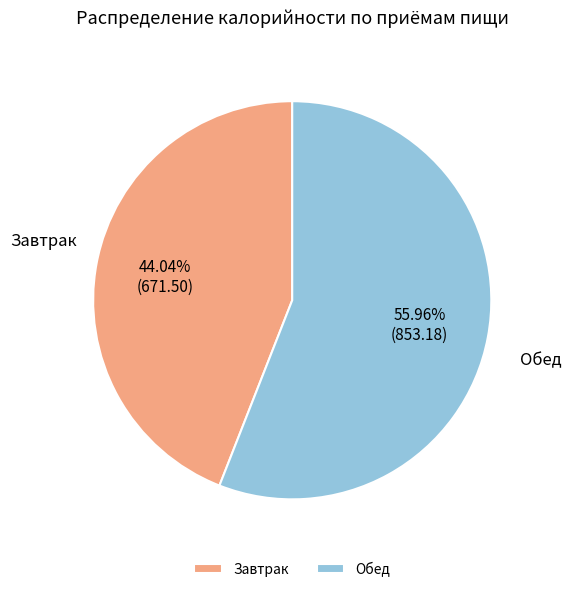

True or false: Обед accounts for 56% of the total.

True